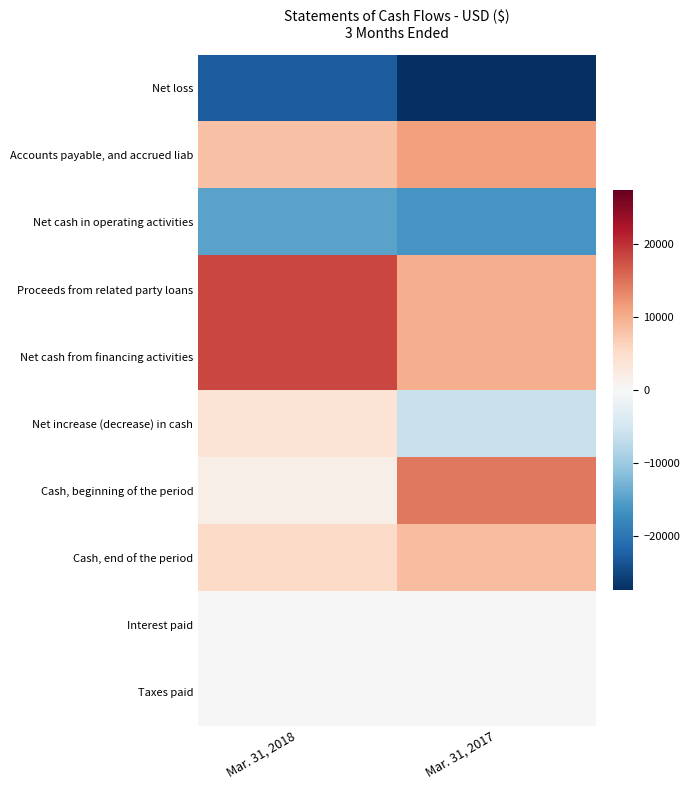

Reading left to right, what are all the values shown in this chart?

Net loss: Mar. 31, 2018=-22768	Mar. 31, 2017=-27358
Accounts payable, and accrued liab: Mar. 31, 2018=8118	Mar. 31, 2017=11283
Net cash in operating activities: Mar. 31, 2018=-14650	Mar. 31, 2017=-16075
Proceeds from related party loans: Mar. 31, 2018=18310	Mar. 31, 2017=10000
Net cash from financing activities: Mar. 31, 2018=18310	Mar. 31, 2017=10000
Net increase (decrease) in cash: Mar. 31, 2018=3660	Mar. 31, 2017=-6075
Cash, beginning of the period: Mar. 31, 2018=1573	Mar. 31, 2017=14513
Cash, end of the period: Mar. 31, 2018=5233	Mar. 31, 2017=8438
Interest paid: Mar. 31, 2018=0	Mar. 31, 2017=0
Taxes paid: Mar. 31, 2018=0	Mar. 31, 2017=0